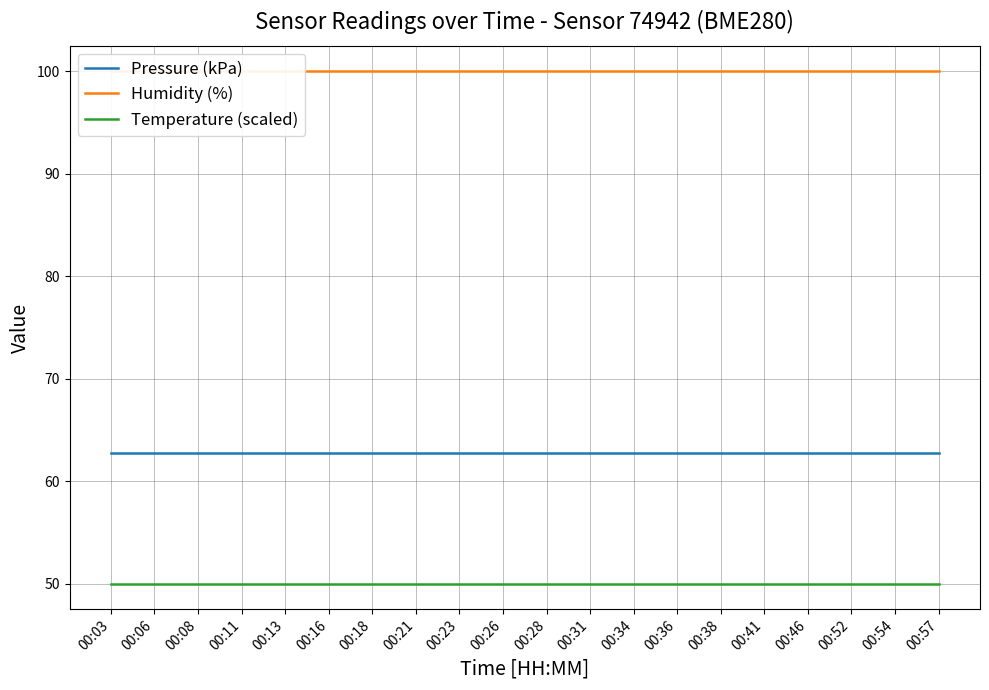

True or false: Temperature (scaled) and Humidity (%) cross at least once.

False